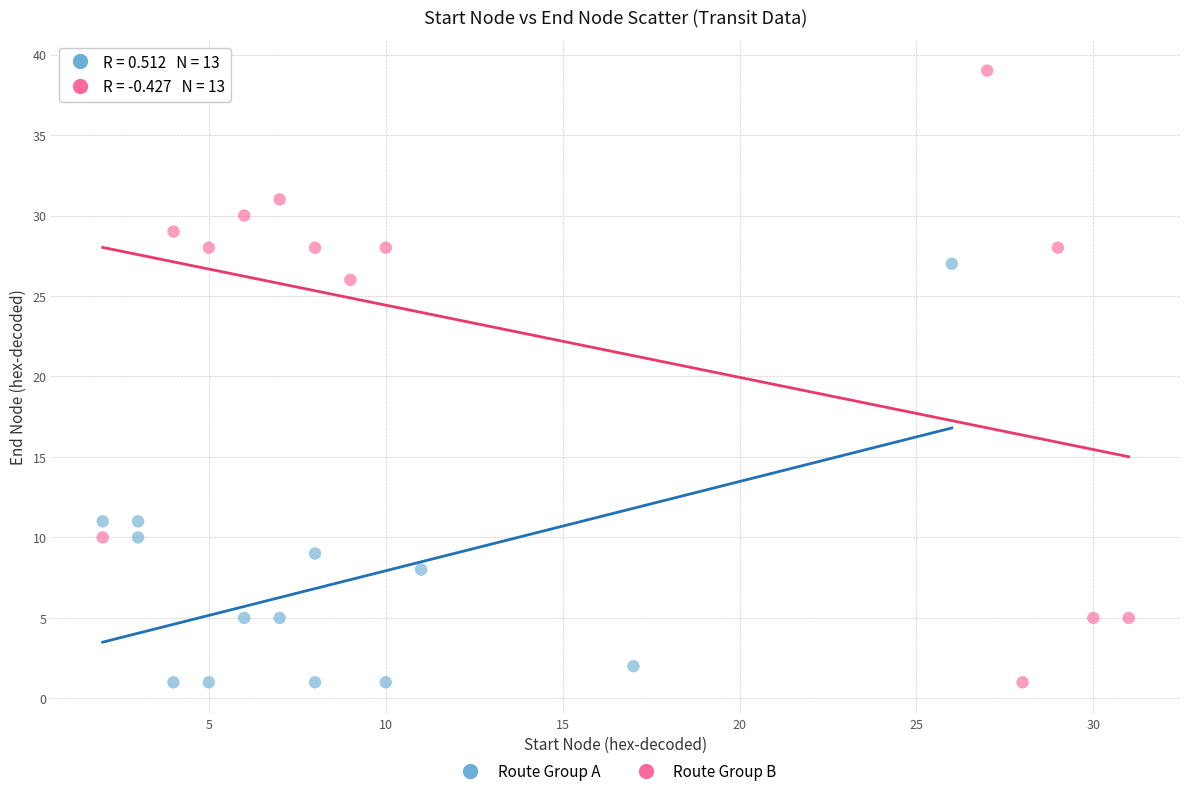

What are all the series names shown in the legend?

Route Group A, Route Group B